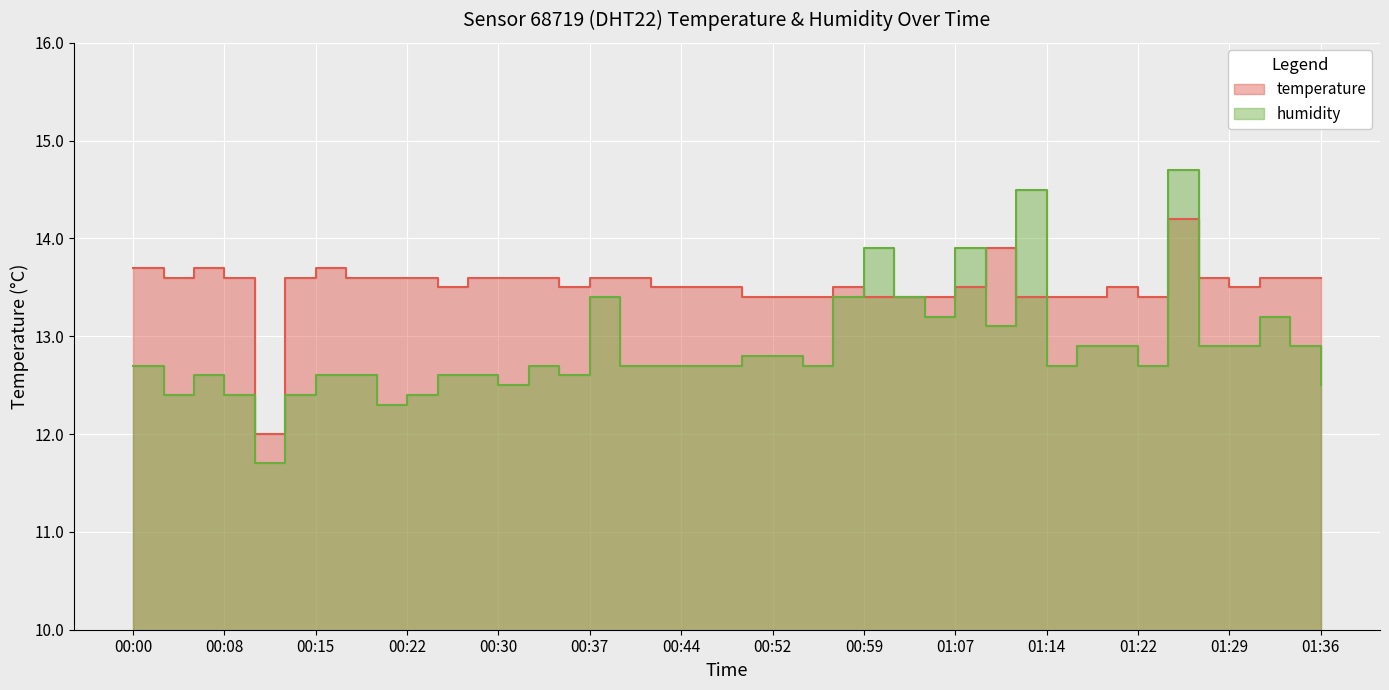

List the labels in order of temperature value, largest first.

01:24, 01:09, 00:00, 00:05, 00:15, 00:03, 00:08, 00:13, 00:17, 00:20, 00:22, 00:27, 00:30, 00:32, 00:37, 00:39, 01:26, 01:31, 01:34, 01:36, 00:25, 00:35, 00:42, 00:44, 00:47, 00:57, 01:07, 01:19, 01:29, 00:49, 00:52, 00:54, 00:59, 01:02, 01:04, 01:12, 01:14, 01:17, 01:22, 00:10